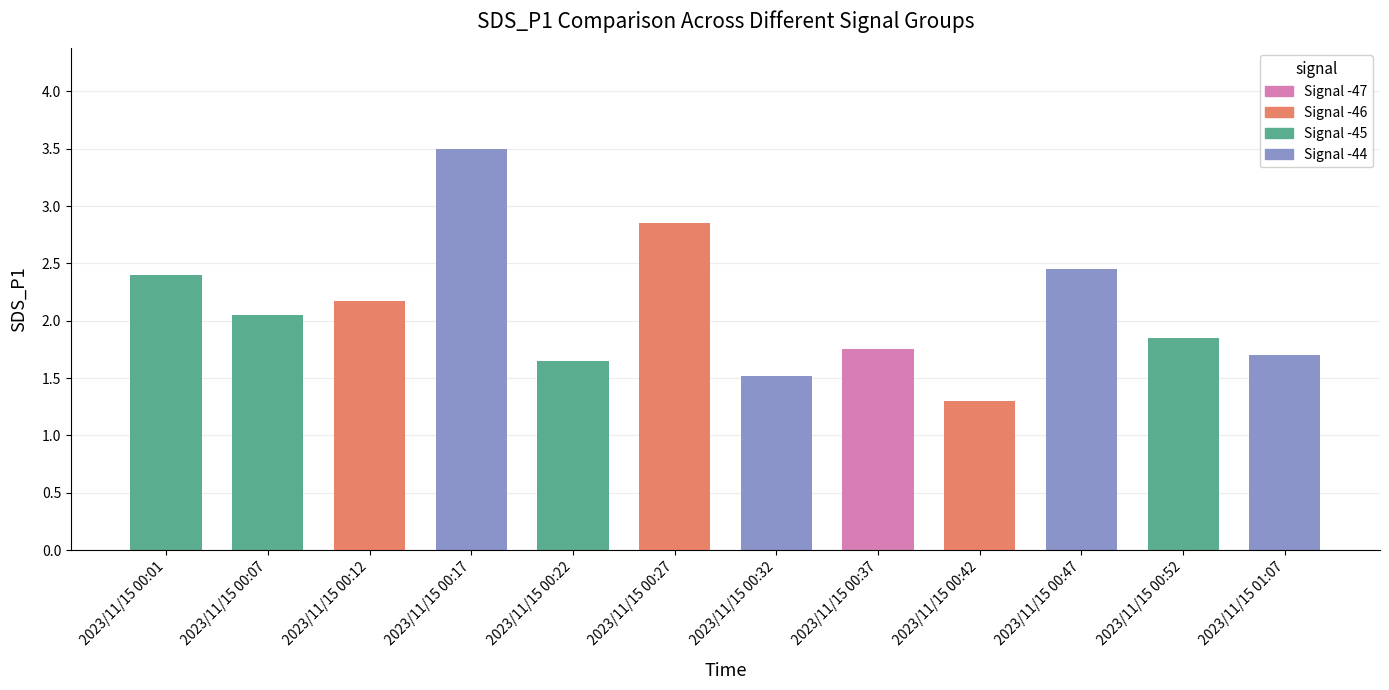

Which has a higher value, 2023/11/15 00:32 or 2023/11/15 00:22?

2023/11/15 00:22